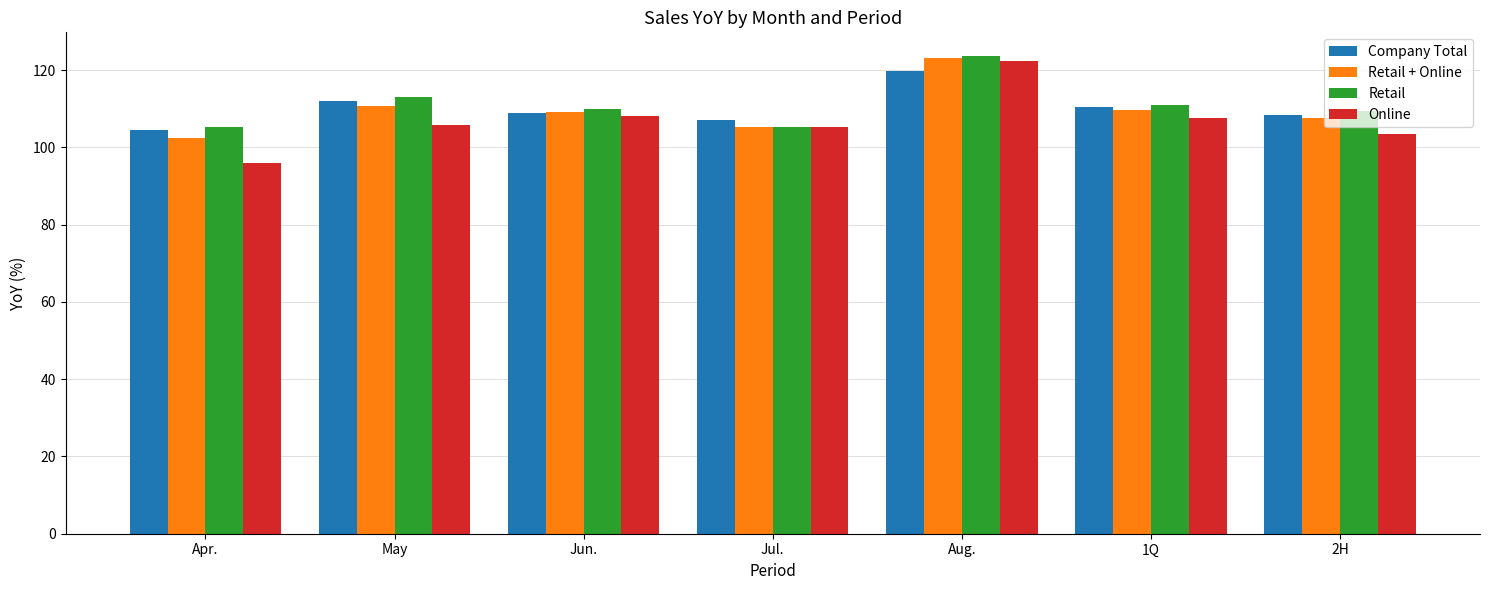

At which label does Retail first exceed 109?

May